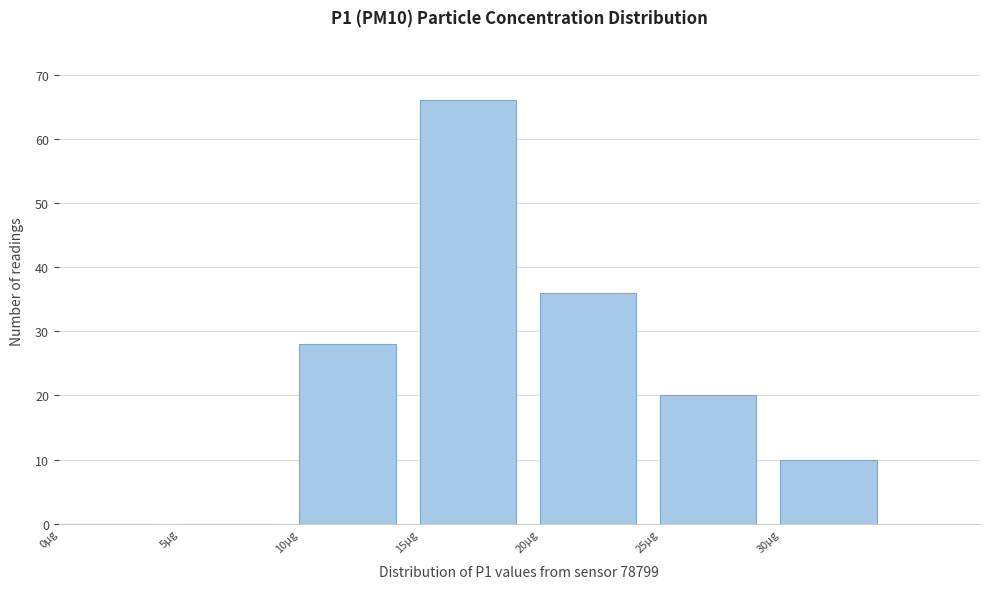

Which range on the x-axis has the tallest bar?

15 to 20